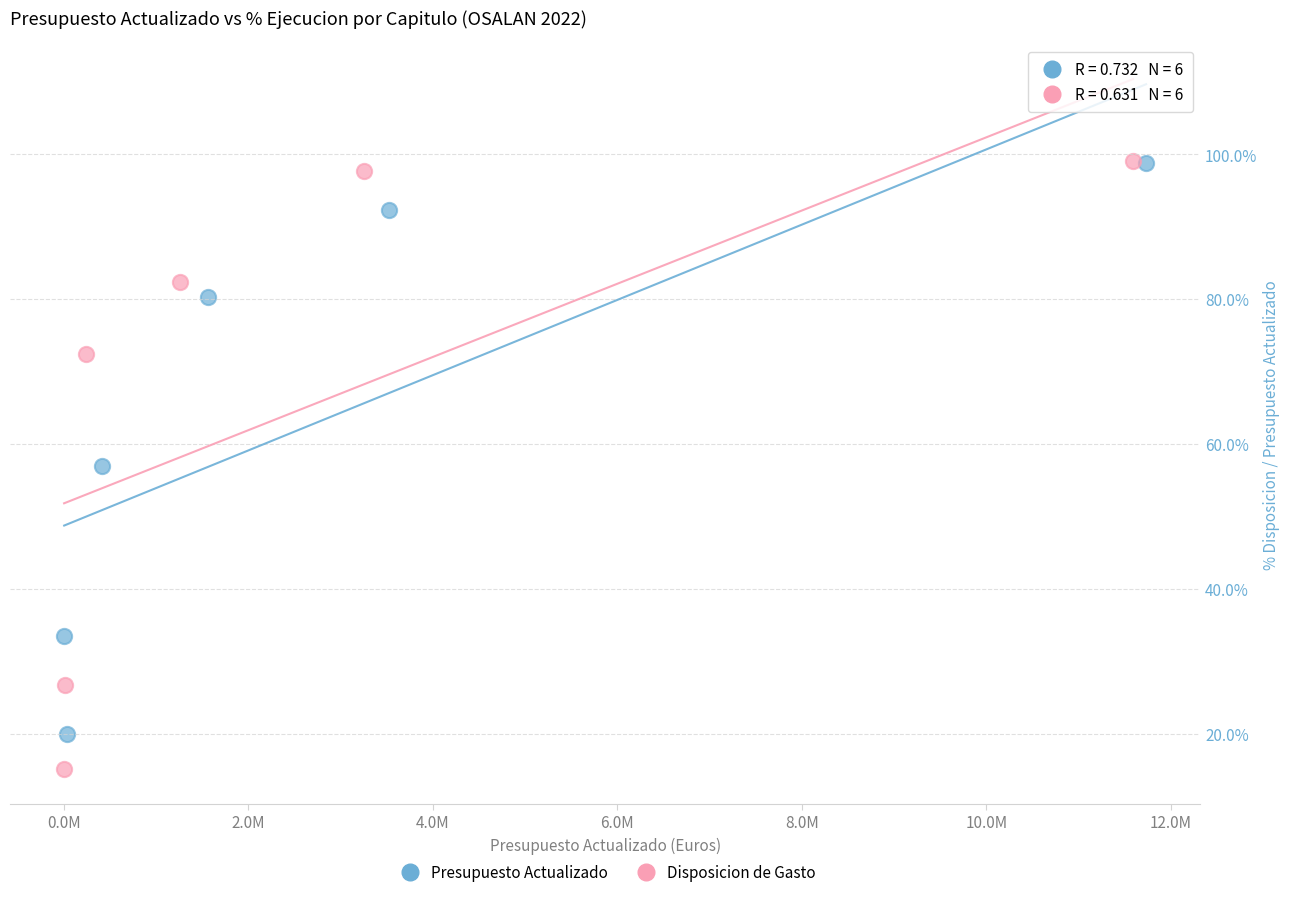

Which series reaches the minimum Y coordinate?

Disposicion de Gasto